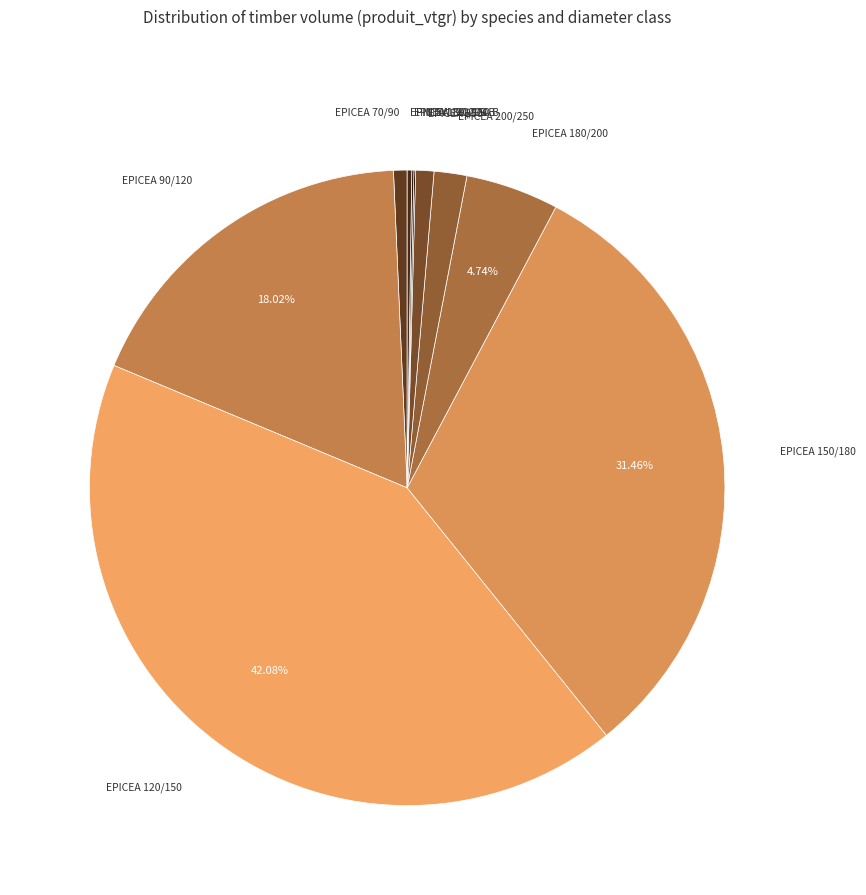

What is the smallest slice in the pie chart?

PIN SYLVESTRE (R:90-F:100)/120